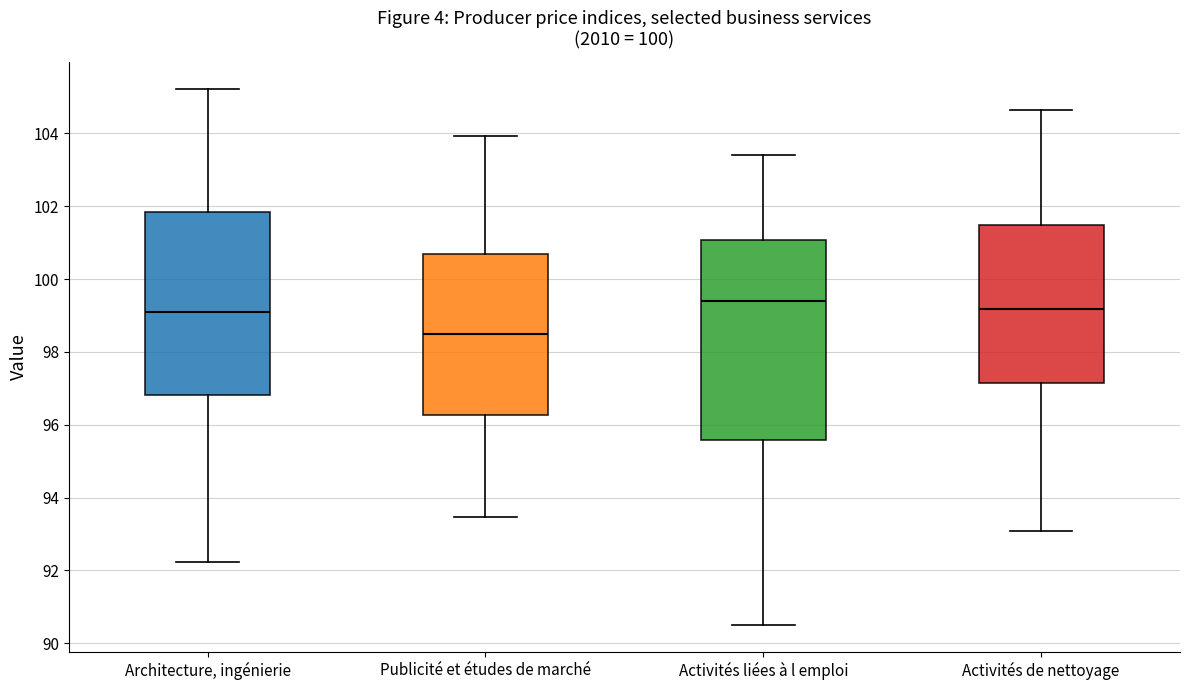

Where is the lower edge of the box for Publicité et études de marché on the y-axis? The values are not printed on the chart, so give them approximately, as read against the axis.

96.2